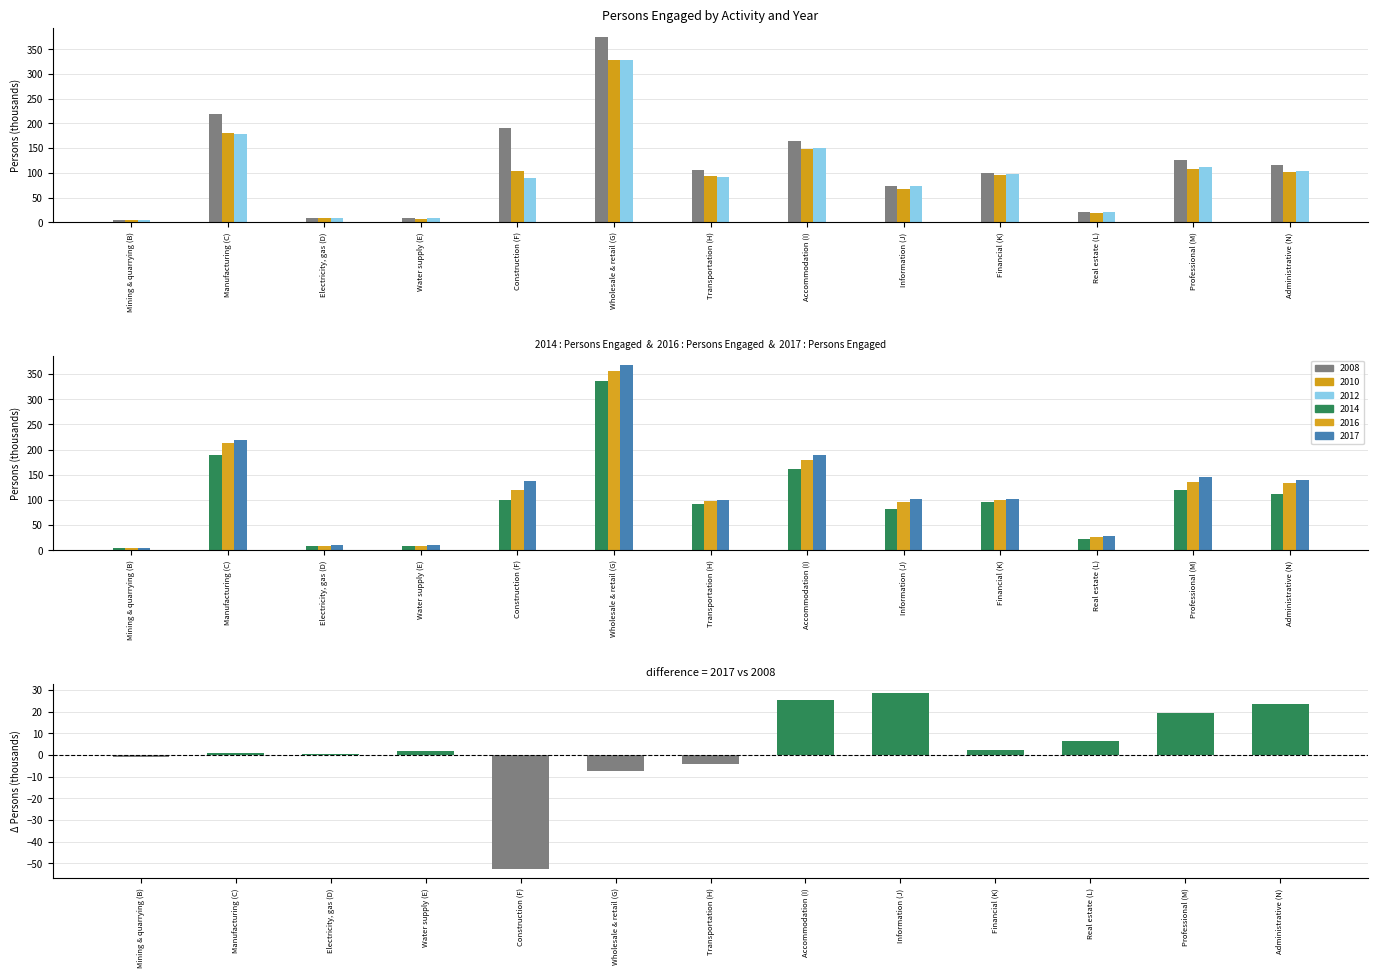

What is the difference between the values at Mining & quarrying (B) and Financial (K)?

3.2